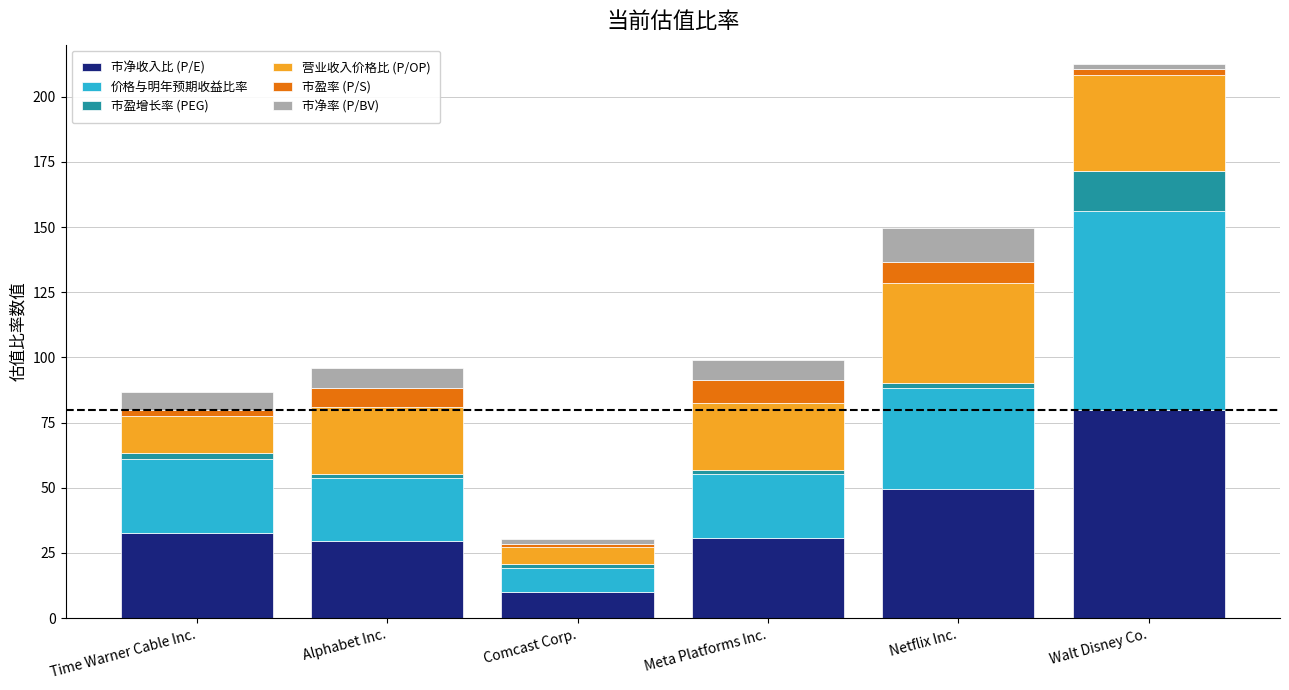

What is the sum of all 市净收入比 (P/E) values?

232.3